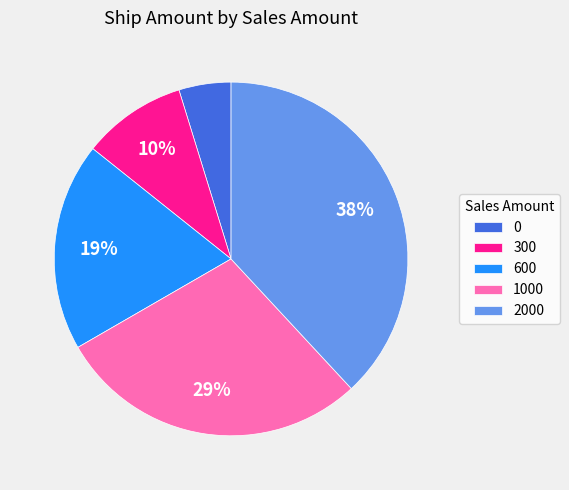

Does 2000 account for over 50% of the chart?

No